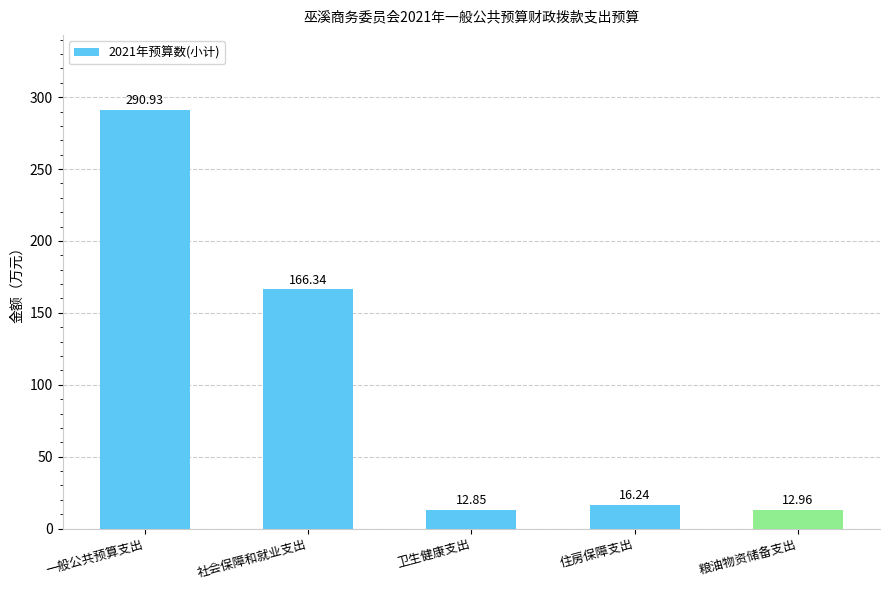

What is the difference between the values at 住房保障支出 and 粮油物资储备支出?

3.3